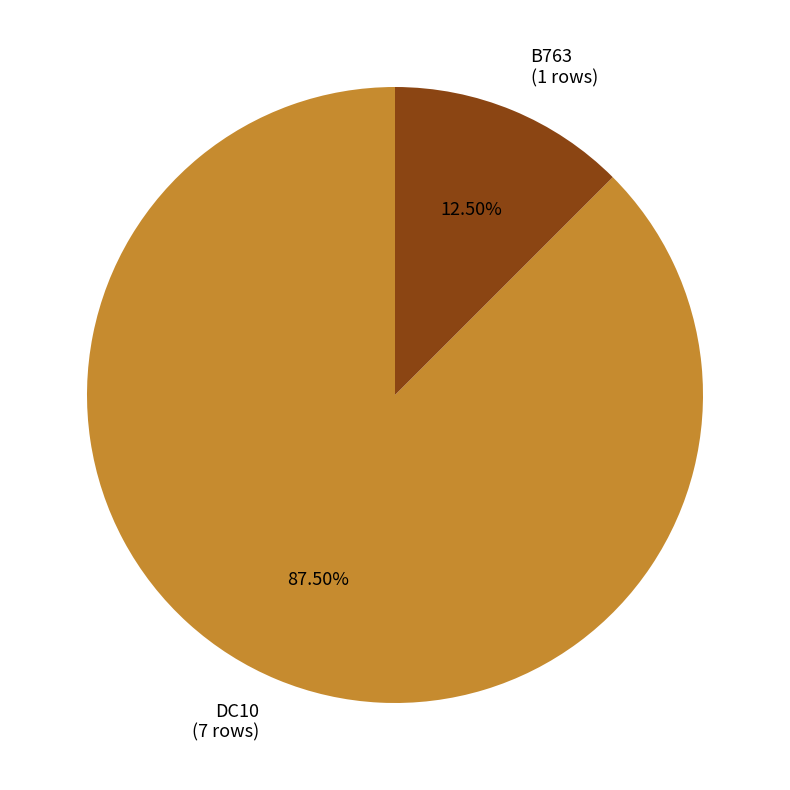

How many slices are in this pie chart?

2